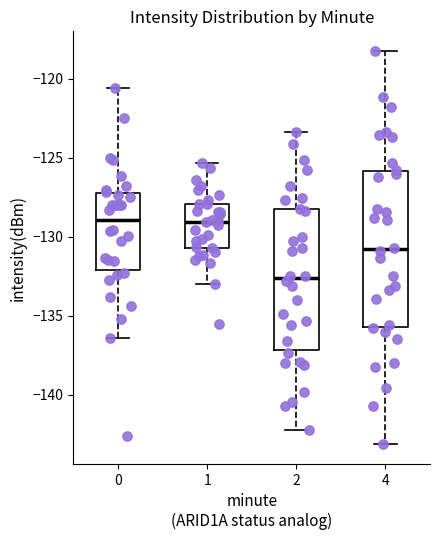

Comparing the boxes themselves (not the whiskers), which one is the tallest?

4